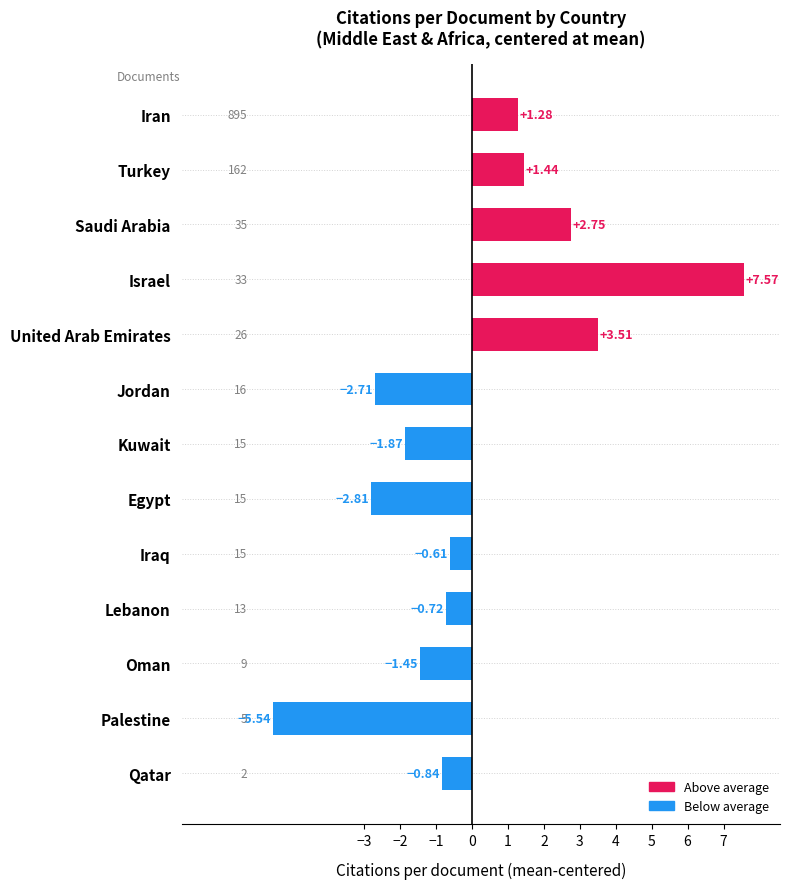

At which label is the value closest to 1?

Iran